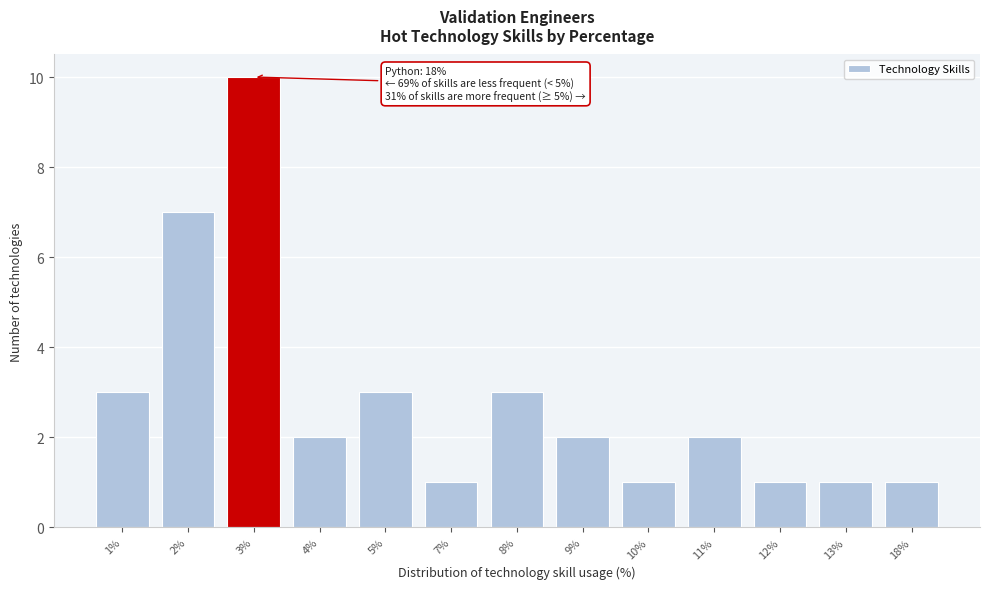

Reading right to left, extract all data points from this chart.

1	1	1	2	1	2	3	1	3	2	10	7	3